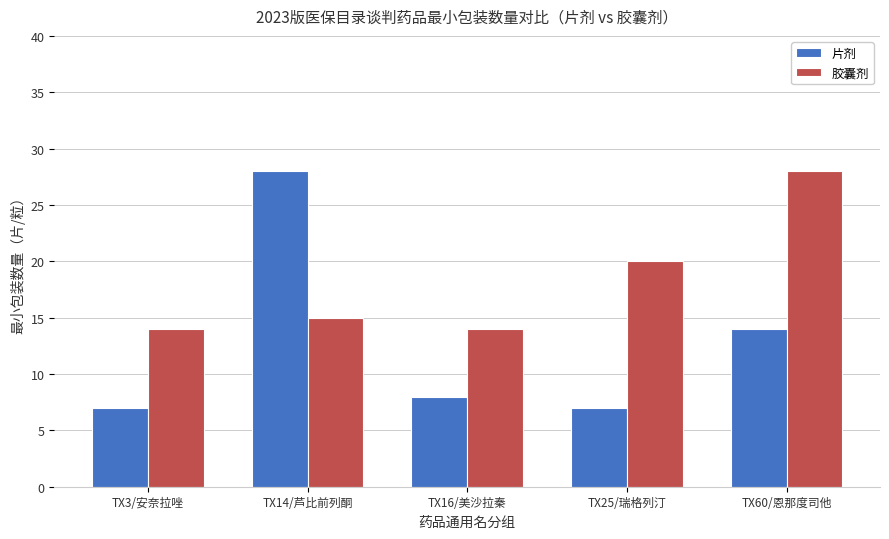

How many groups of bars are there?

5